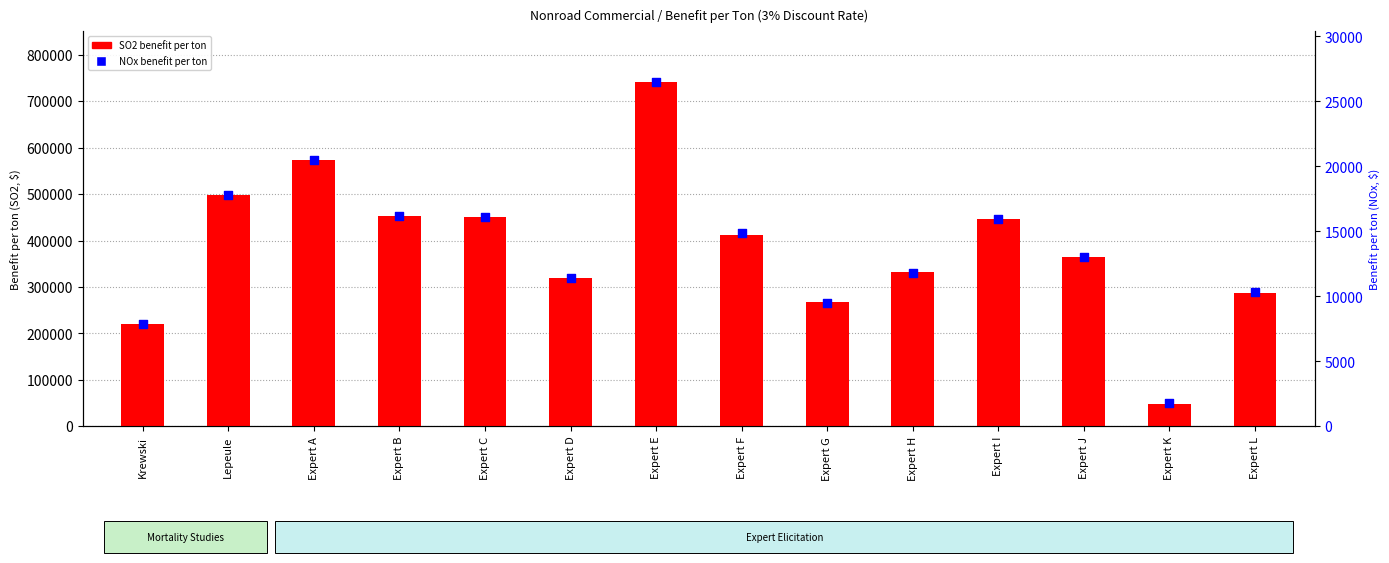

Which series has the largest total across all categories?

SO2_3pct